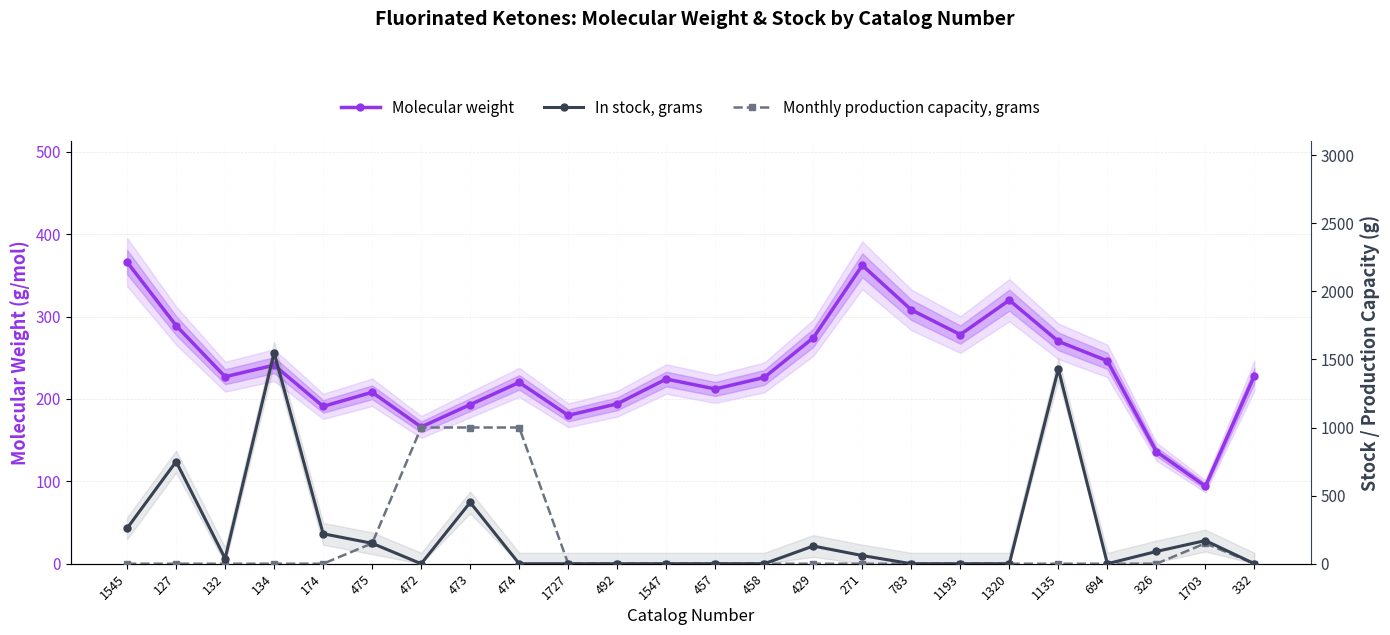

What is the label of the 7th point from the right?

1193